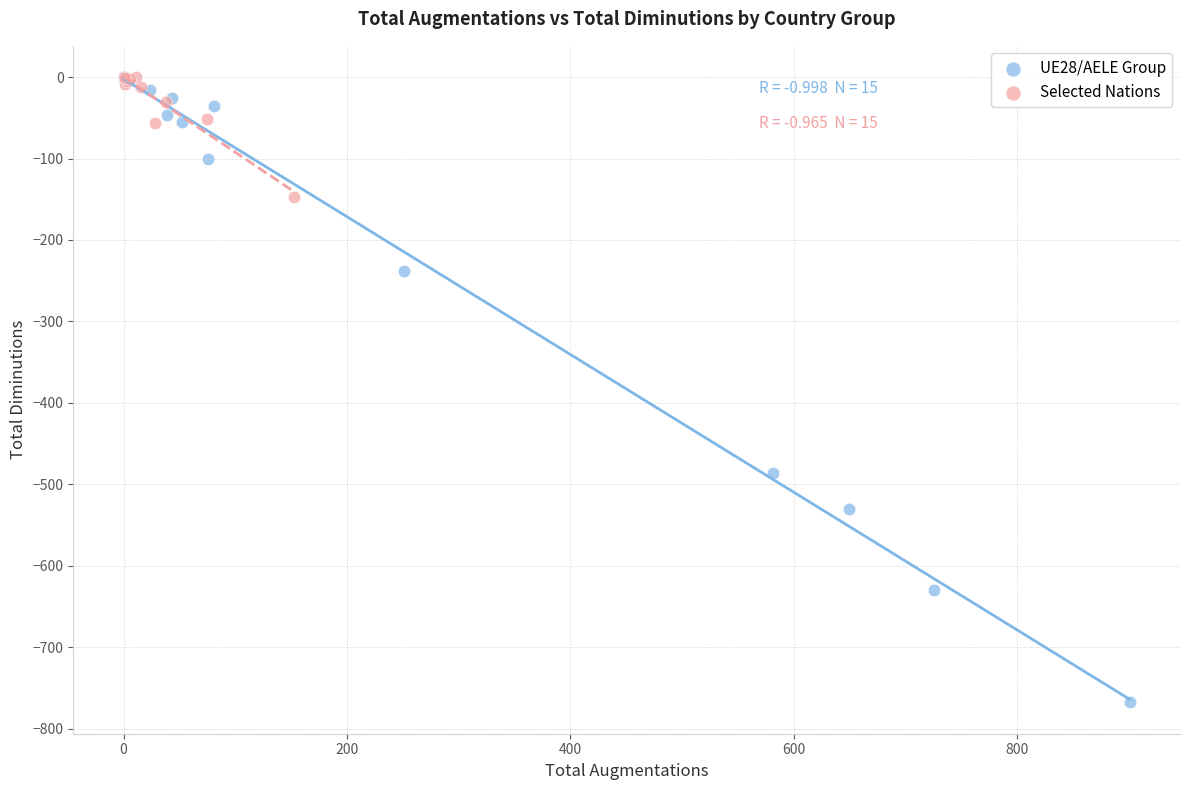

What are all the series names shown in the legend?

UE28/AELE Group, Selected Nations